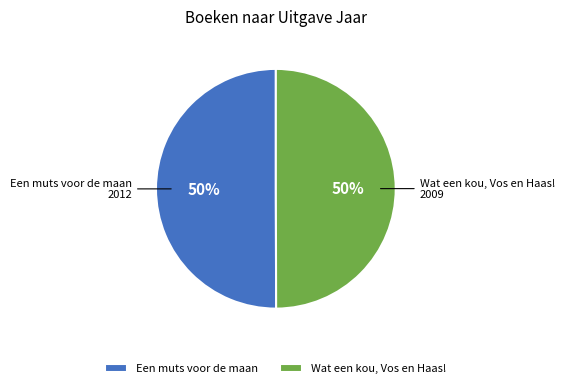

Is it true that Wat een kou, Vos en Haas! is 56% of the pie?

False